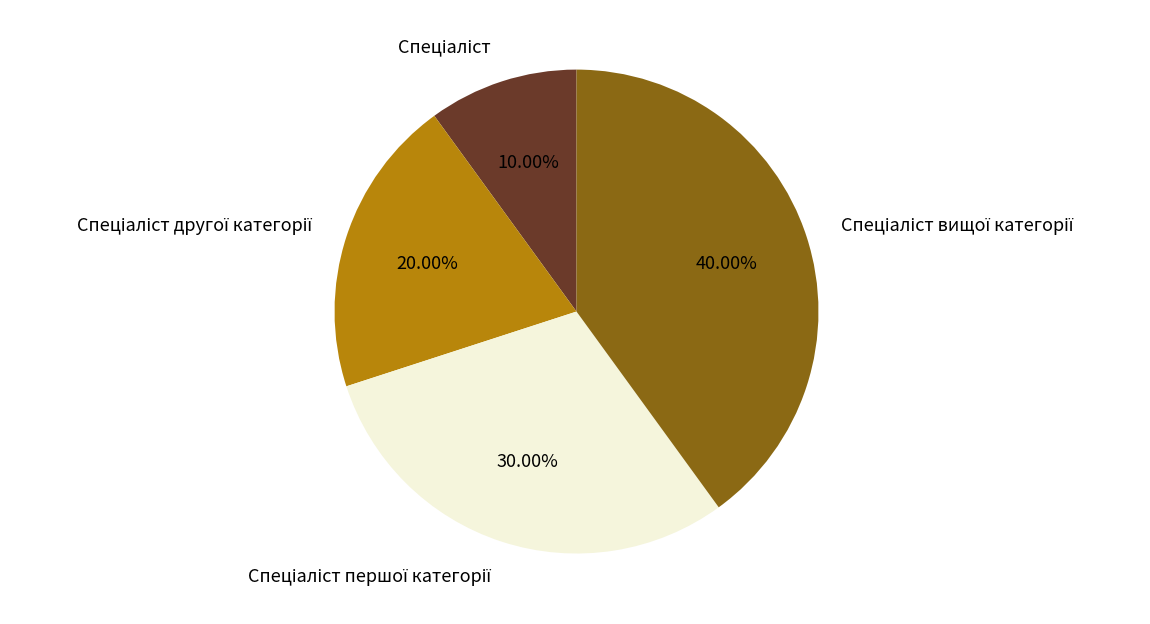

Is there a majority slice in this chart?

No